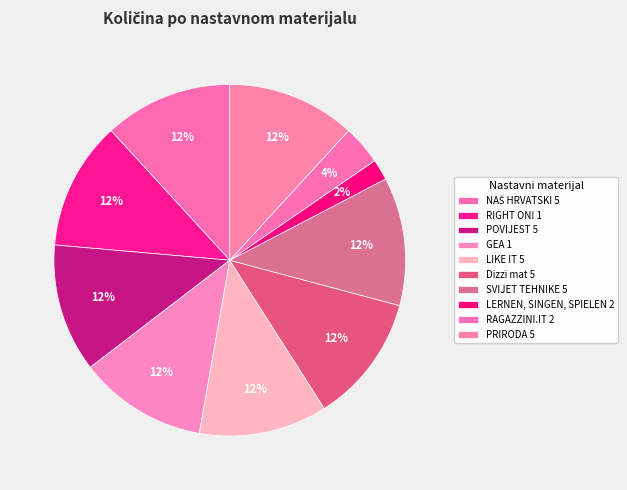

To the nearest percent, what is the difference between the largest and smallest slice percentages?

10%